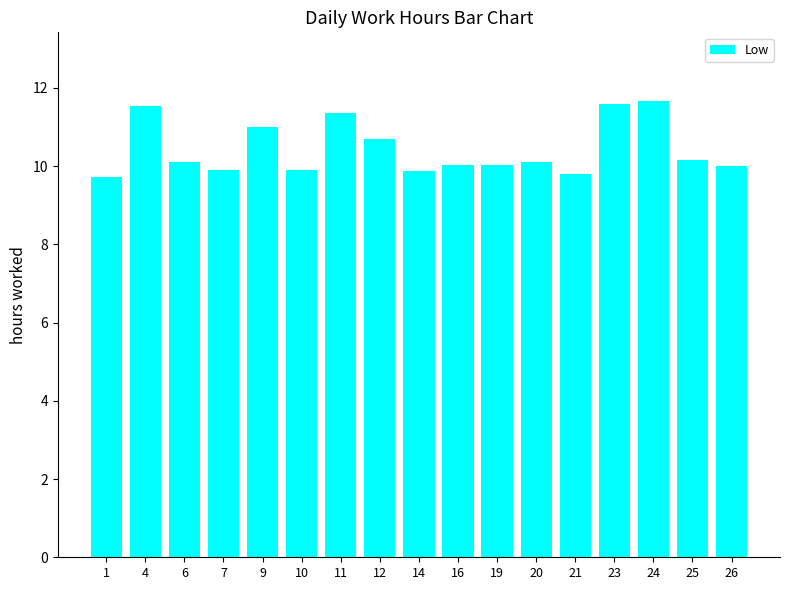

What is the average value?

10.4